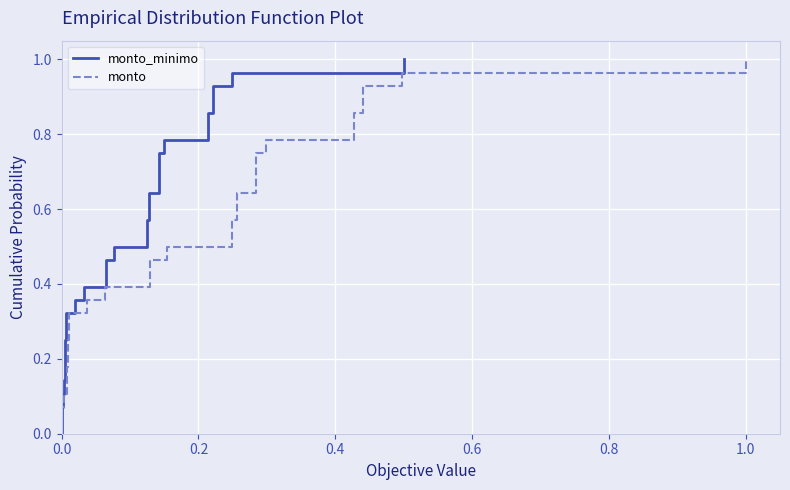

Does the chart display data point markers on the line(s)?

No